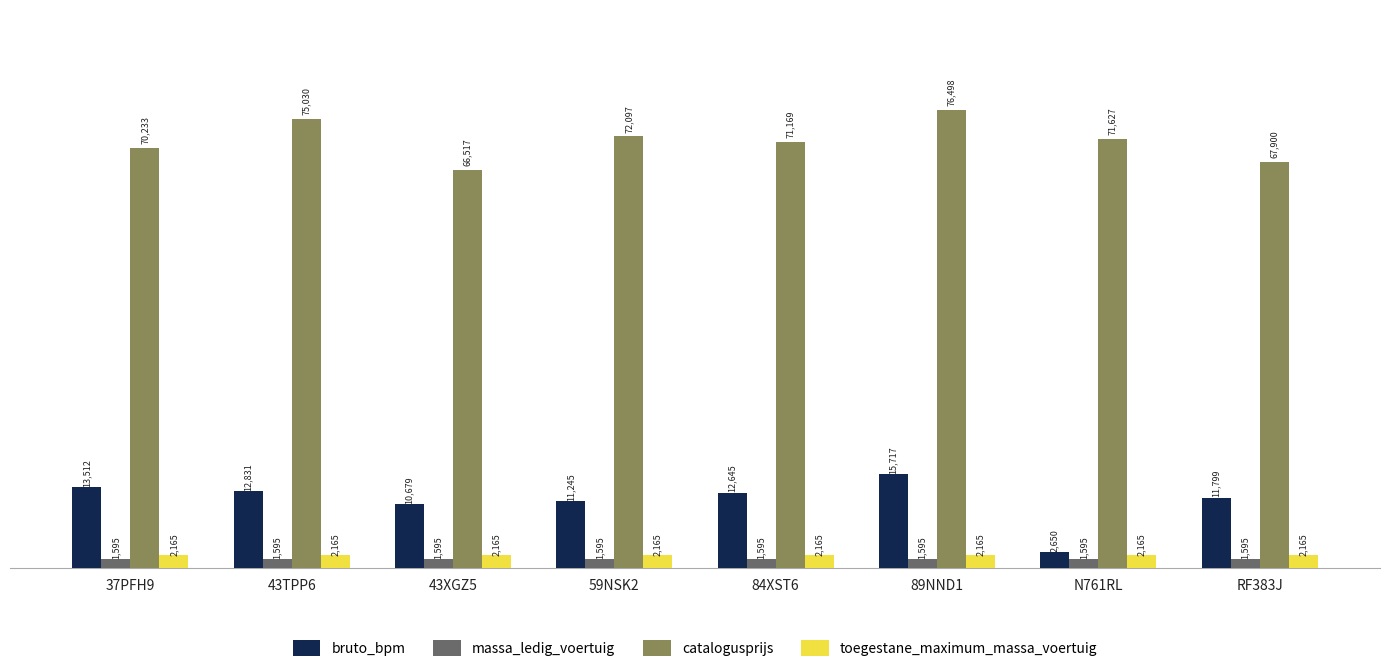

Count the number of data series in this chart.

4